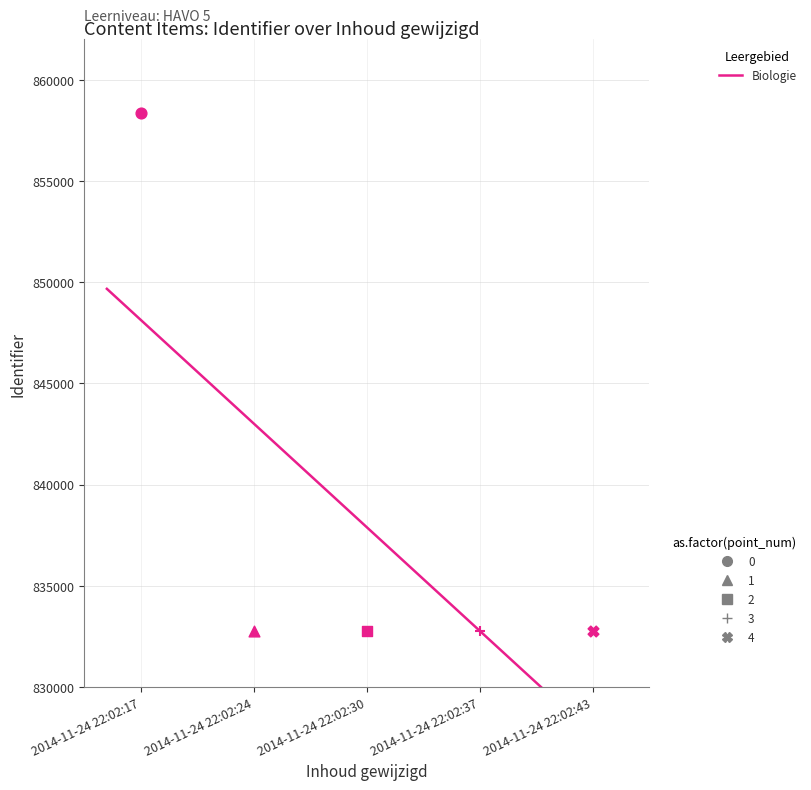

Between 2014-11-24 22:02:43 and 2014-11-24 22:02:17, which is larger?

2014-11-24 22:02:17